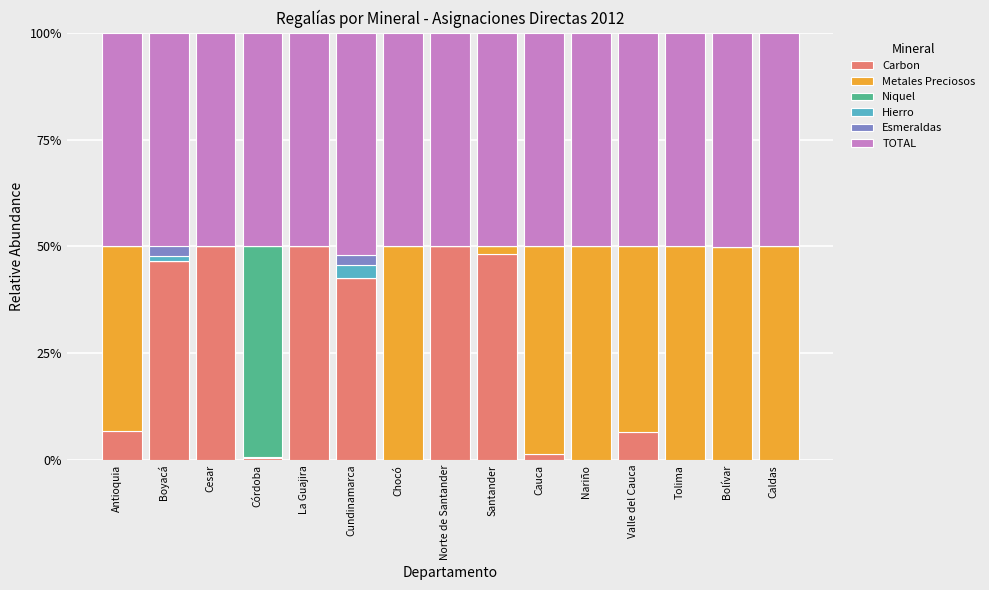

What is the highest value of the Carbon series?

50.0